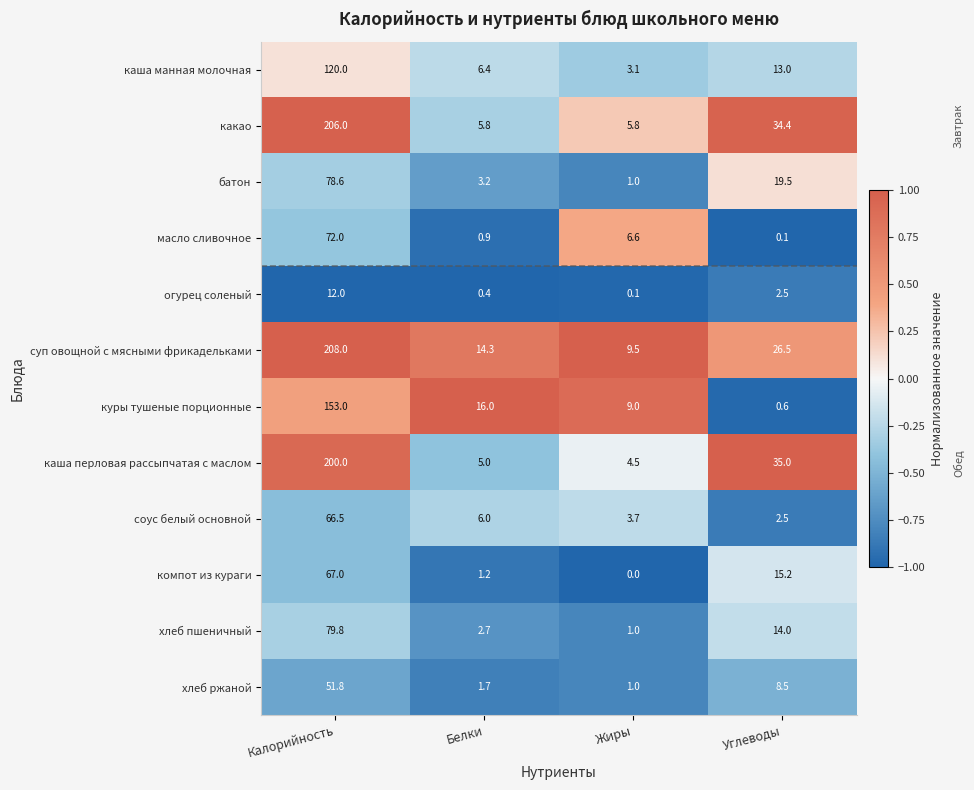

What is the average value of the каша перловая рассыпчатая с маслом series?

61.1